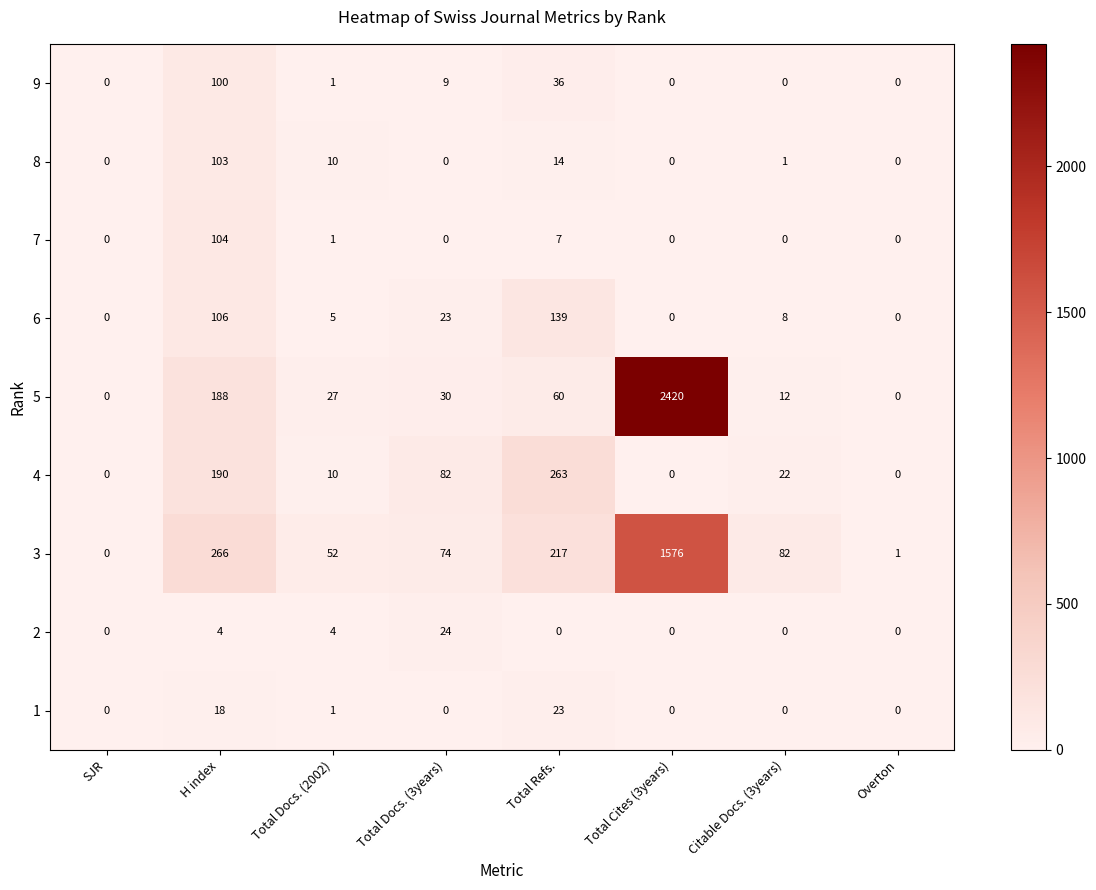

Rank the series by their maximum value, from highest to lowest.

5, 3, 4, 6, 7, 8, 9, 2, 1